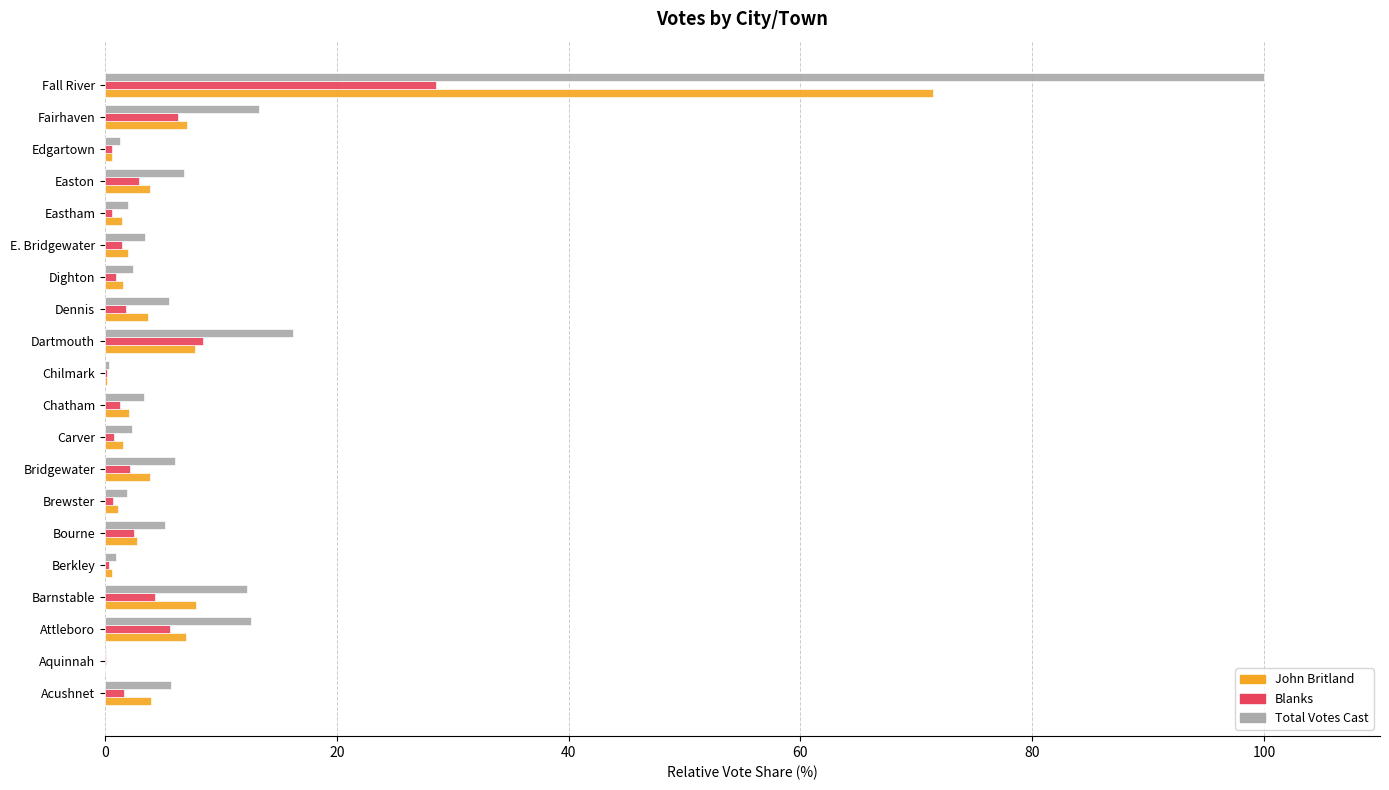

How many categories are shown in the chart?

20